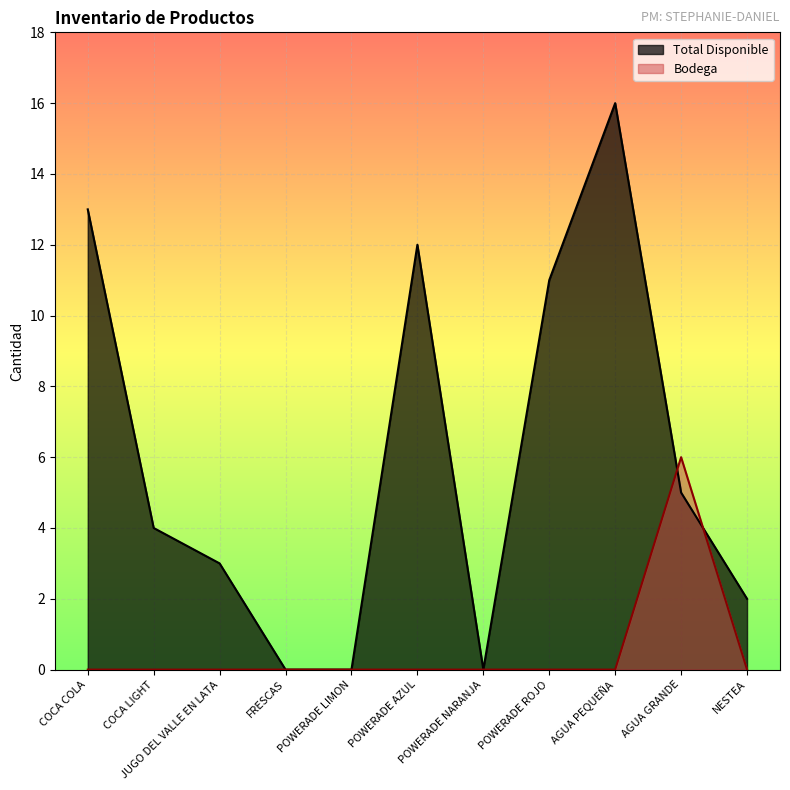

Where is Total Disponible nearest to the value 8?

POWERADE ROJO